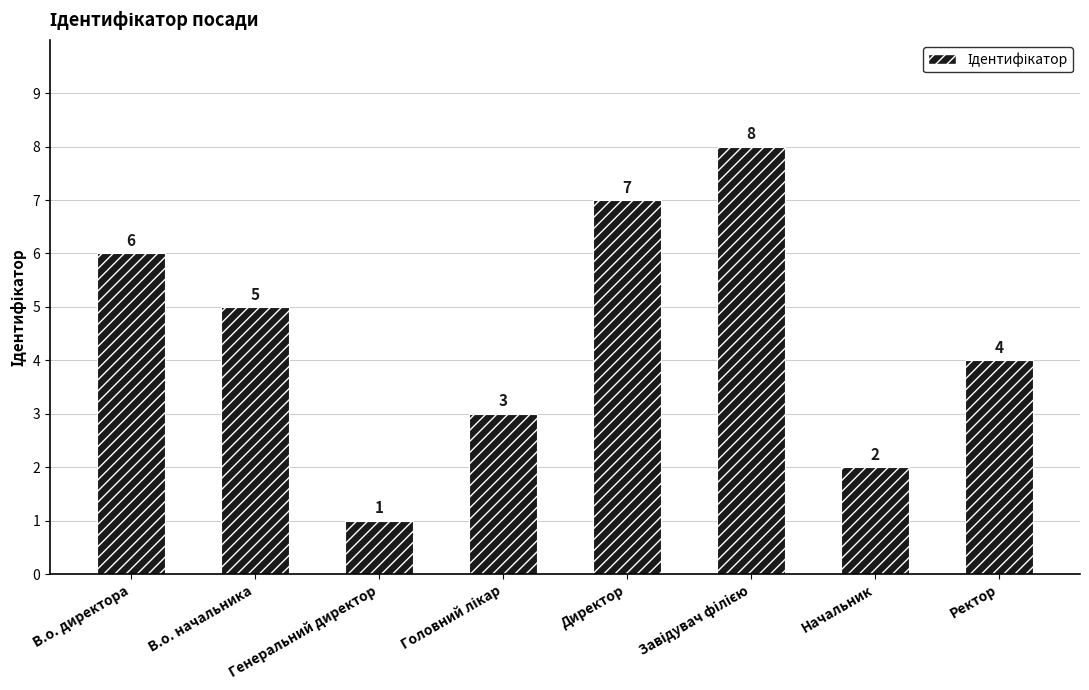

Where is the data nearest to the value 4?

Ректор